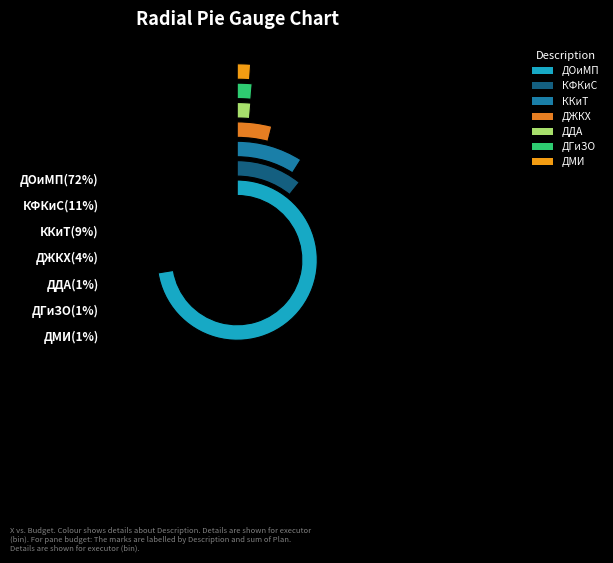

To the nearest percent, what is the combined percentage of Мероприятия ДГиЗО and Мероприятия КФКиС?

12%